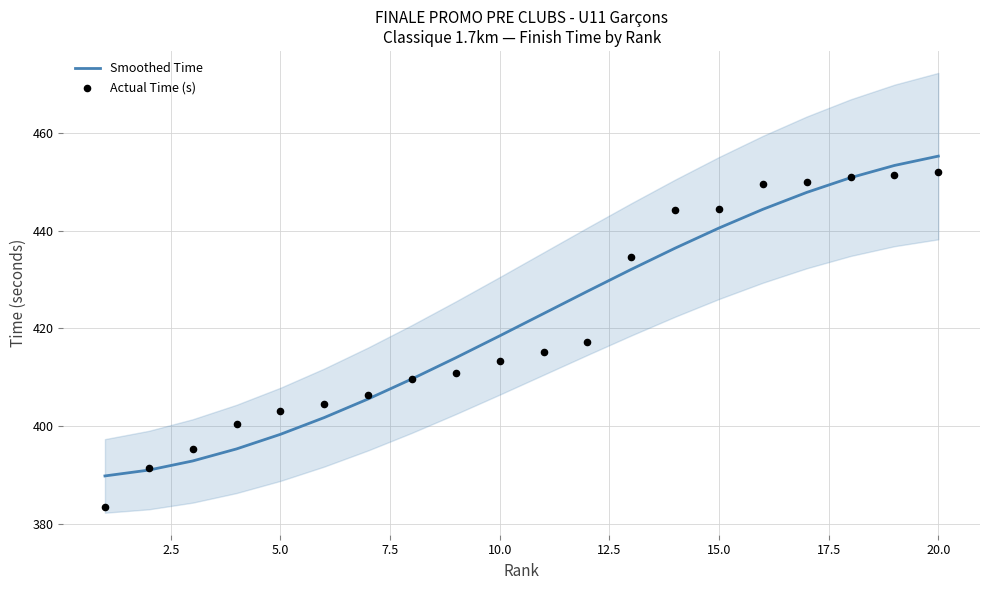

What is the highest value of the Smoothed Time series?

455.2